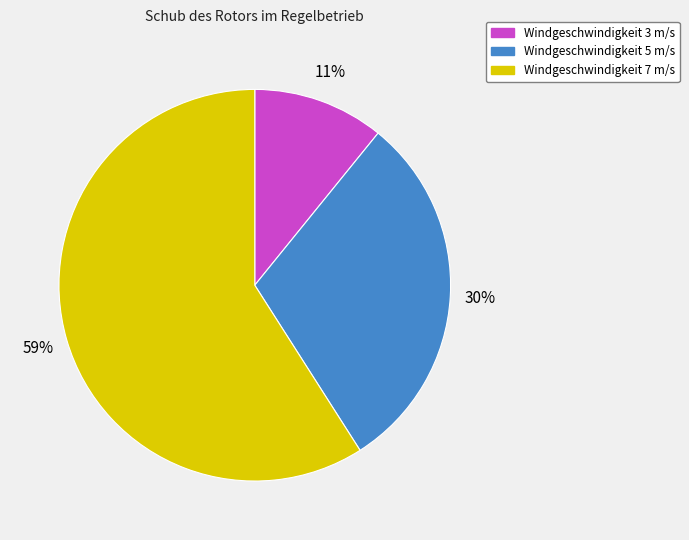

Rank the categories by value from lowest to highest.

Windgeschwindigkeit 3 m/s, Windgeschwindigkeit 5 m/s, Windgeschwindigkeit 7 m/s